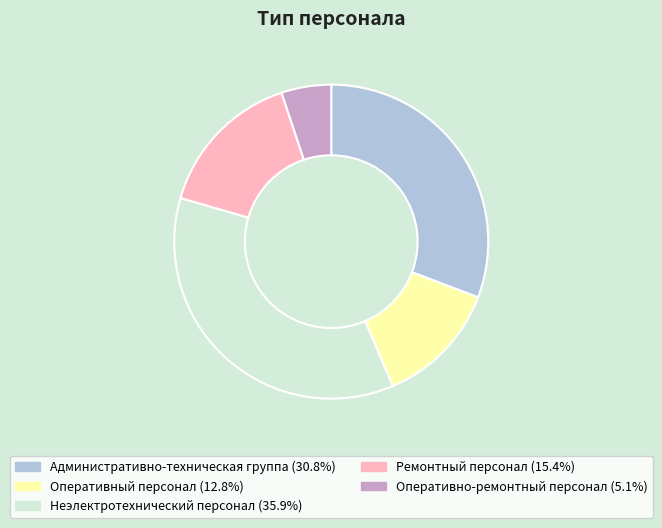

Rank the categories by value from lowest to highest.

Оперативно-ремонтный персонал, Оперативный персонал, Ремонтный персонал, Административно-техническая группа, Неэлектротехнический персонал